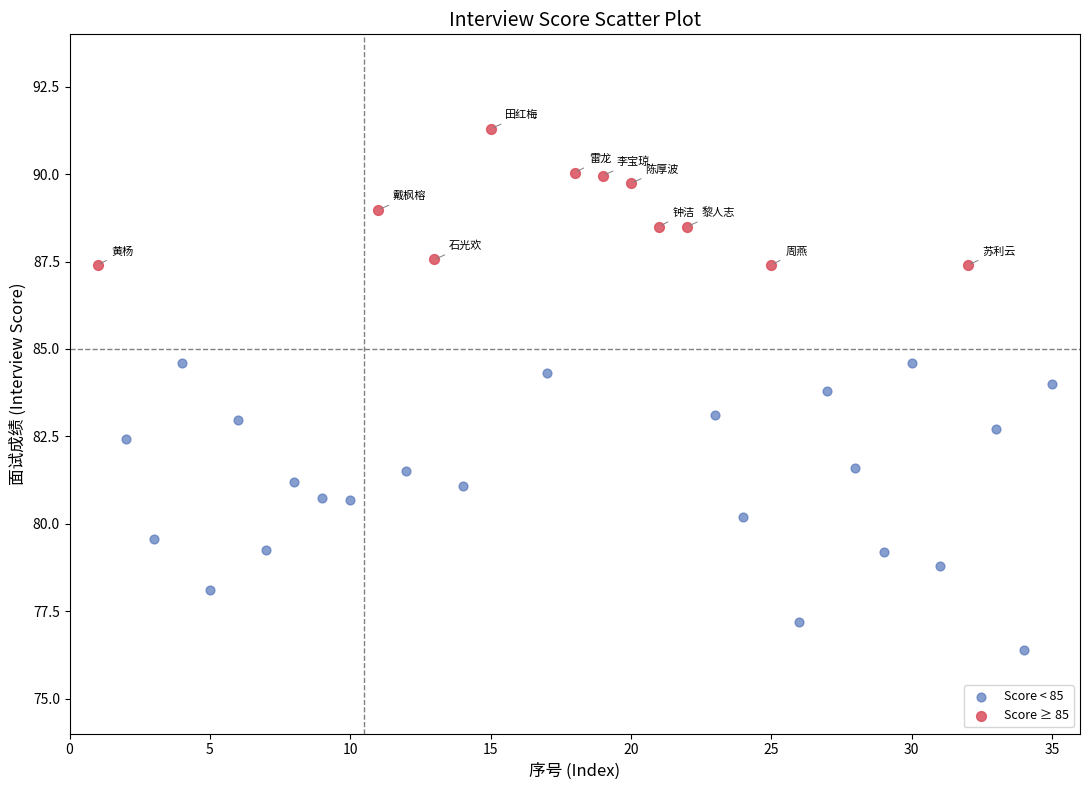

Which series contains the lowest Y value?

Score < 85